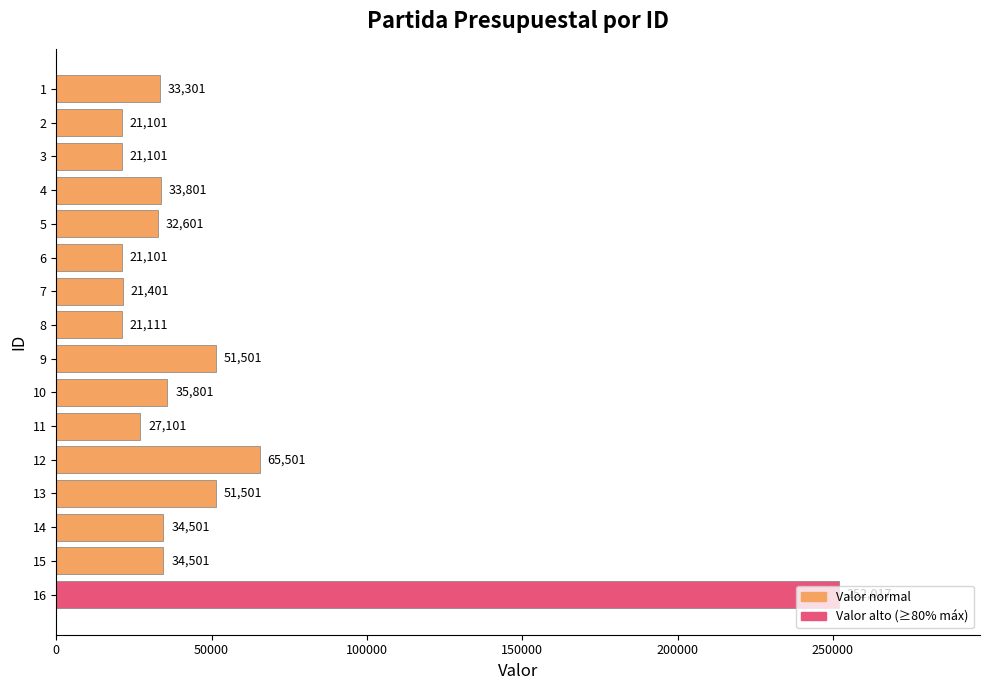

Is it true that the value at 9 is 51501?

True